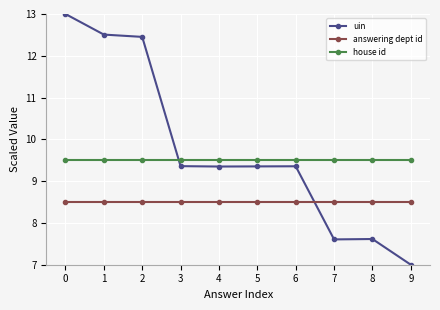

Rank the series at 3 from lowest to highest value.

answering dept id, uin, house id